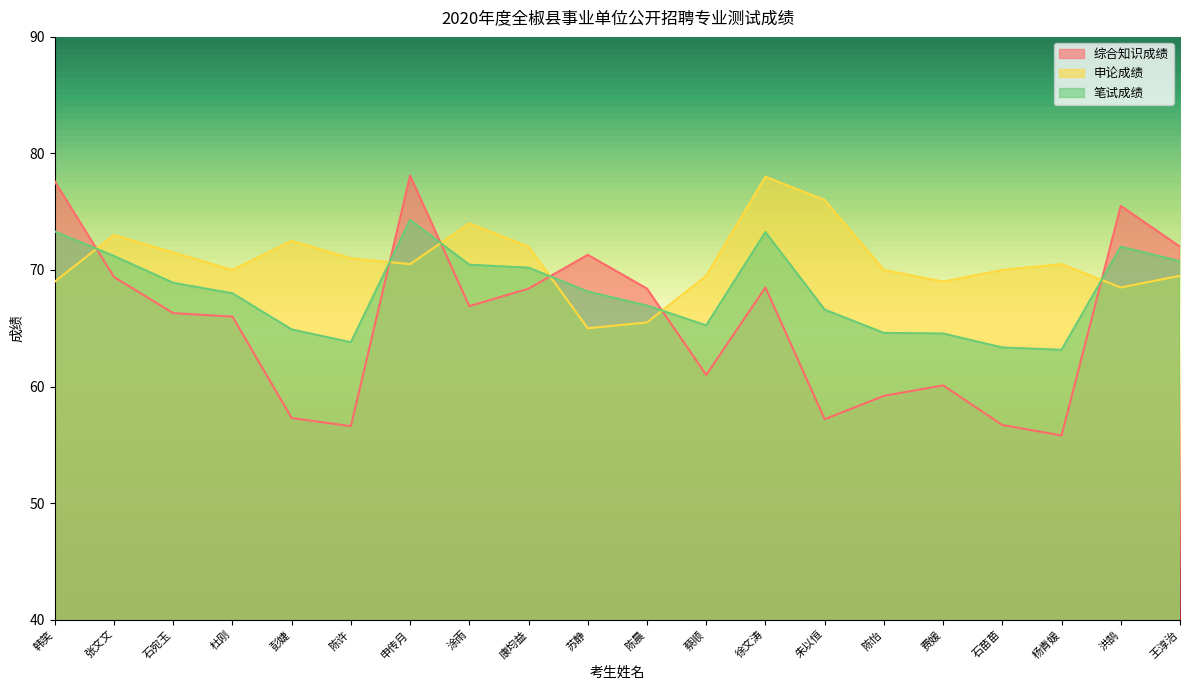

At 杜刚, list the series in order from smallest to largest.

综合知识成绩, 笔试成绩, 申论成绩